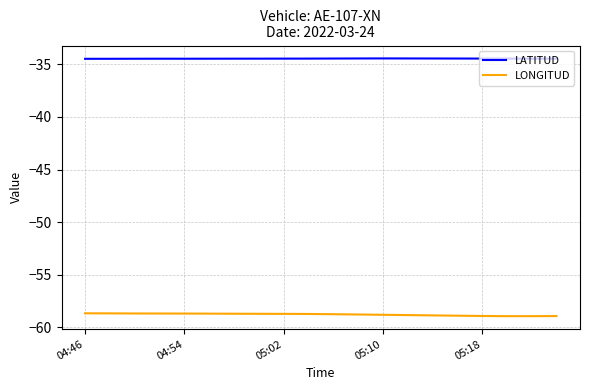

What is the sum of all LATITUD values?

-689.1